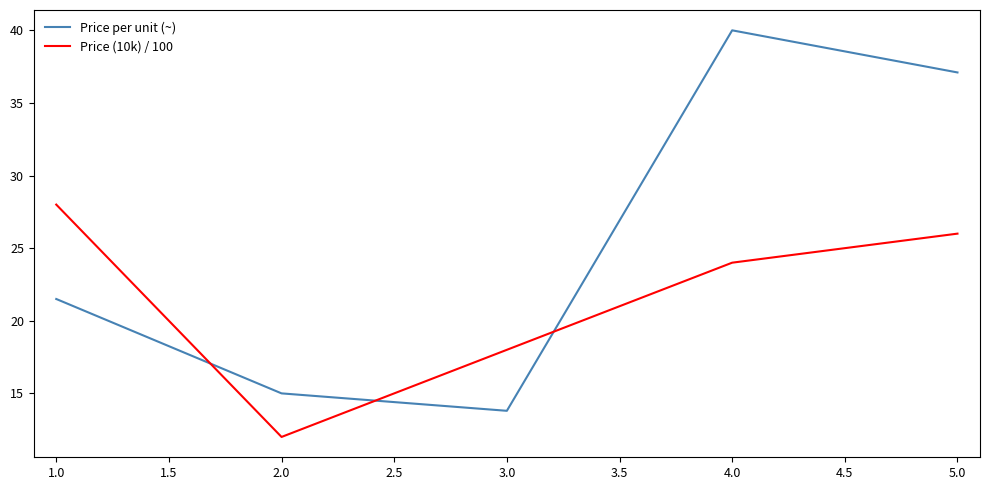

Reading left to right, transcribe all the data shown in this chart.

Price per unit (~): 21.5	15.0	13.8	40.0	37.1
Price (10k) / 100: 28.0	12.0	18.0	24.0	26.0